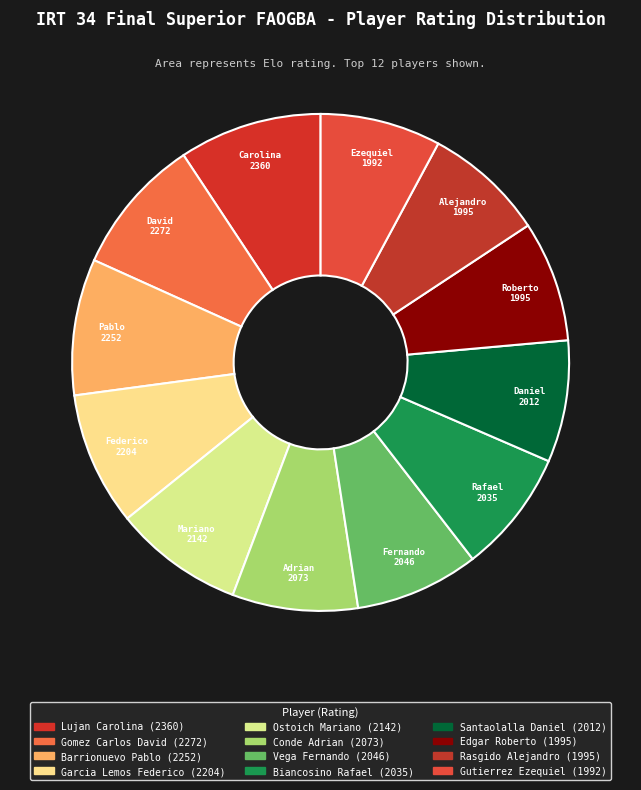

True or false: Barrionuevo Pablo accounts for 1% of the total.

False